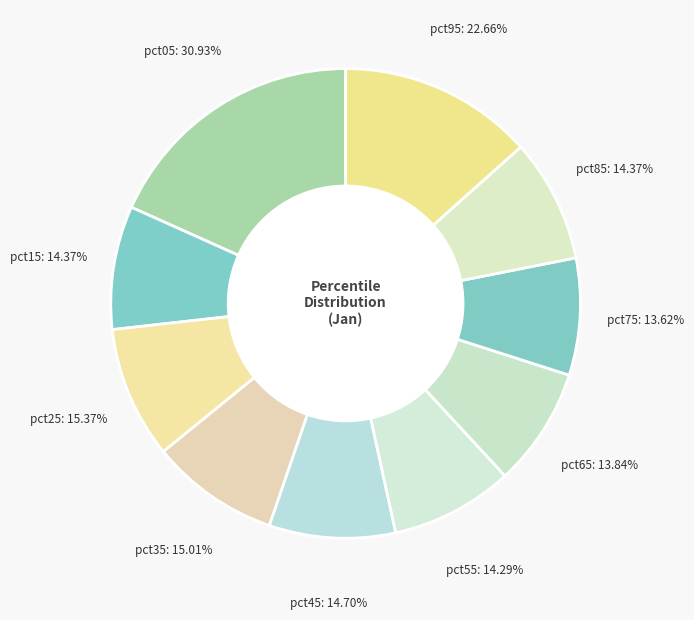

How many segments does this pie chart have?

10